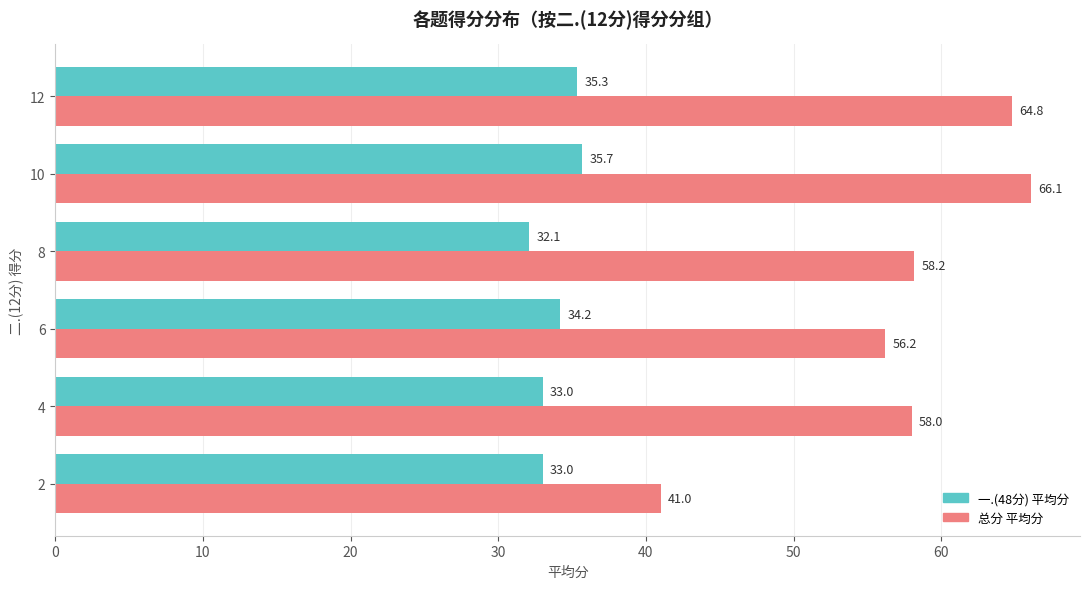

Which series has the largest total across all categories?

总分 平均分